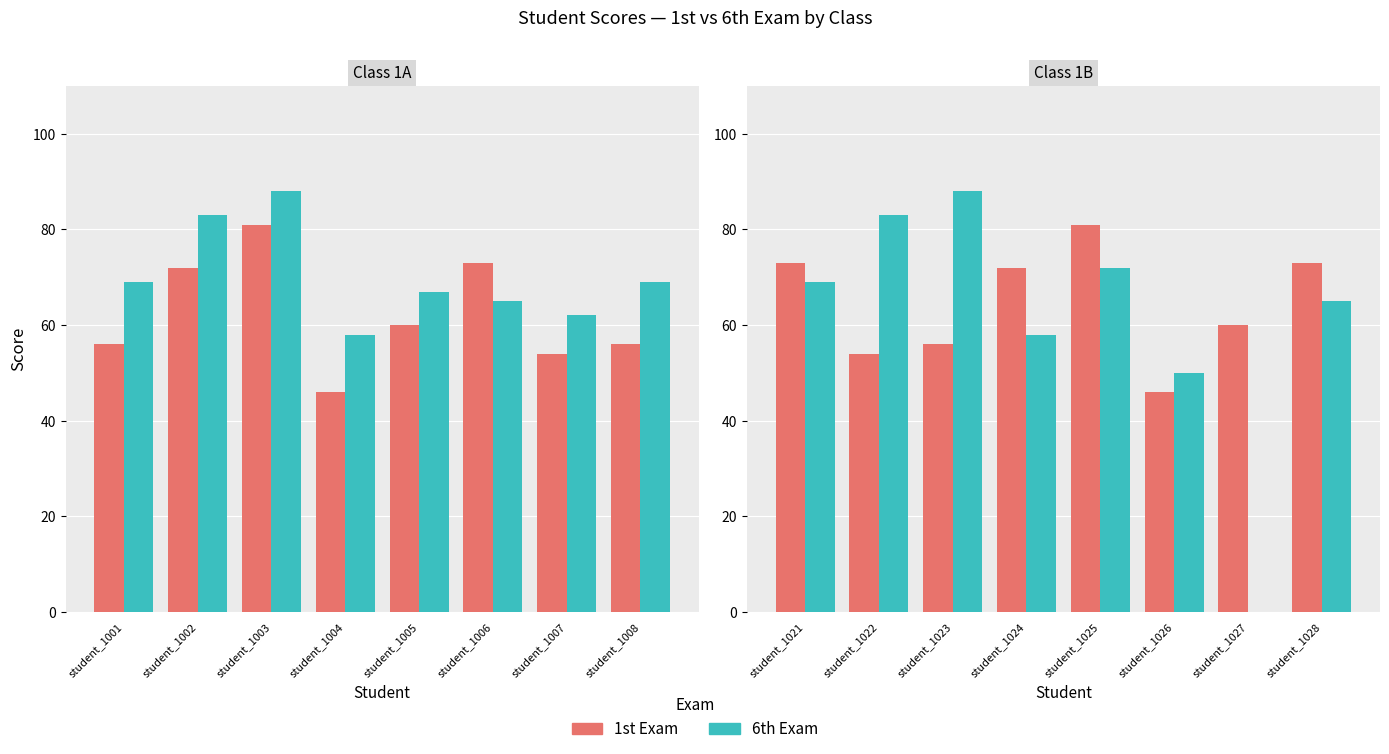

At which label does 6th Exam reach its peak?

student_1023